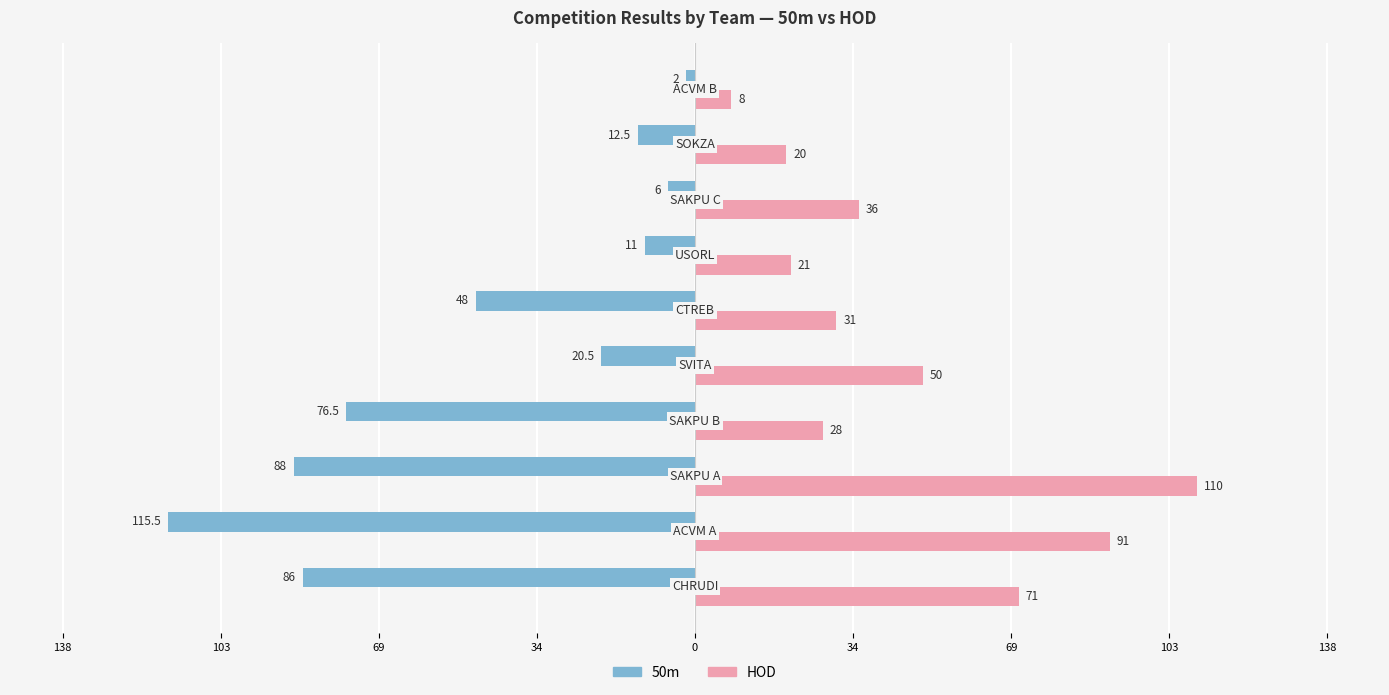

Reading left to right, extract all data points from this chart.

50m: -86.0	-115.5	-88.0	-76.5	-20.5	-48.0	-11.0	-6.0	-12.5	-2.0
HOD: 71.0	91.0	110.0	28.0	50.0	31.0	21.0	36.0	20.0	8.0